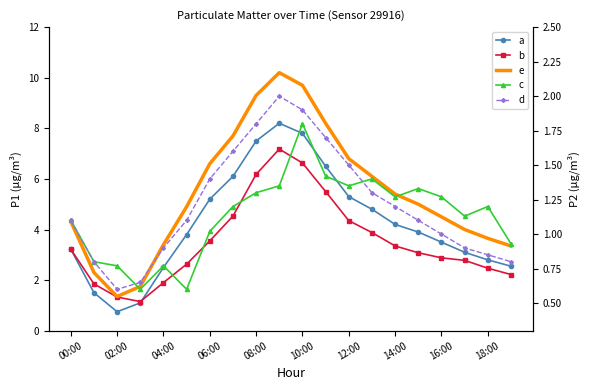

How many data points in b are above 3?

11